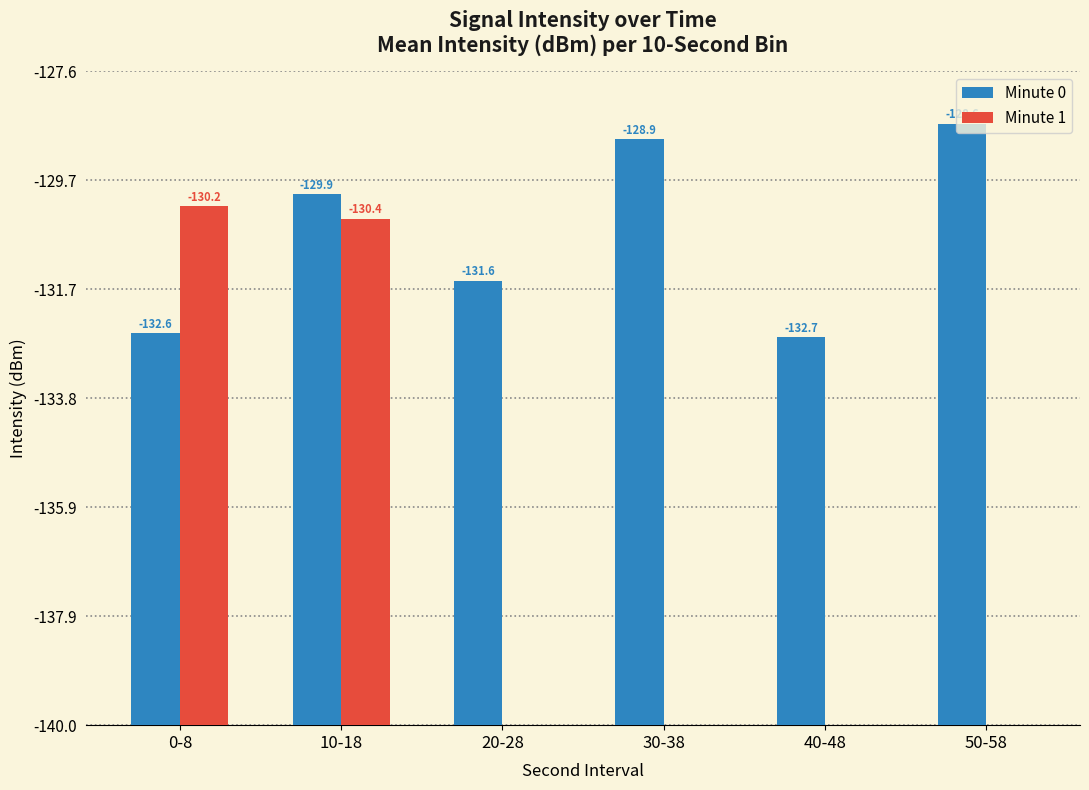

Are the bars grouped side by side (vs. stacked)?

Yes